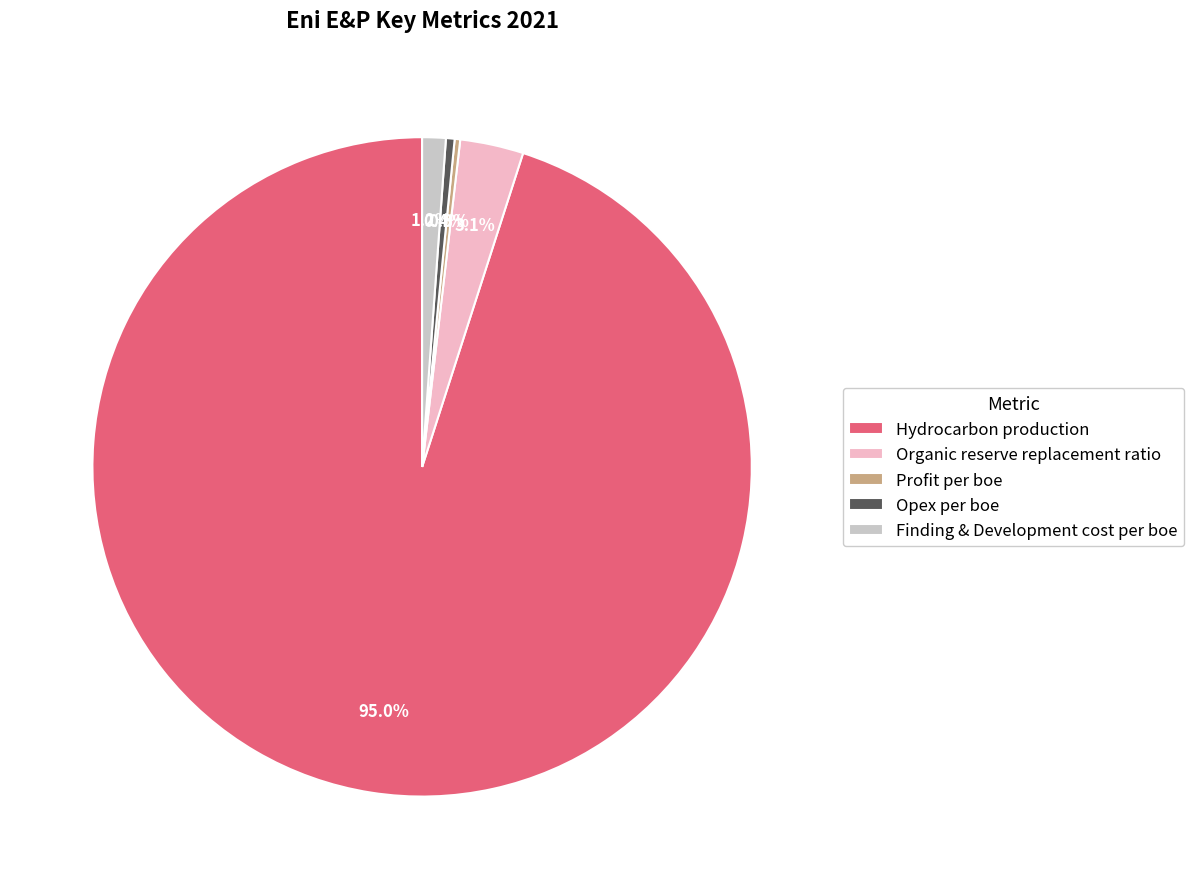

What portion of the pie excludes Finding & Development cost per boe?

98.8%